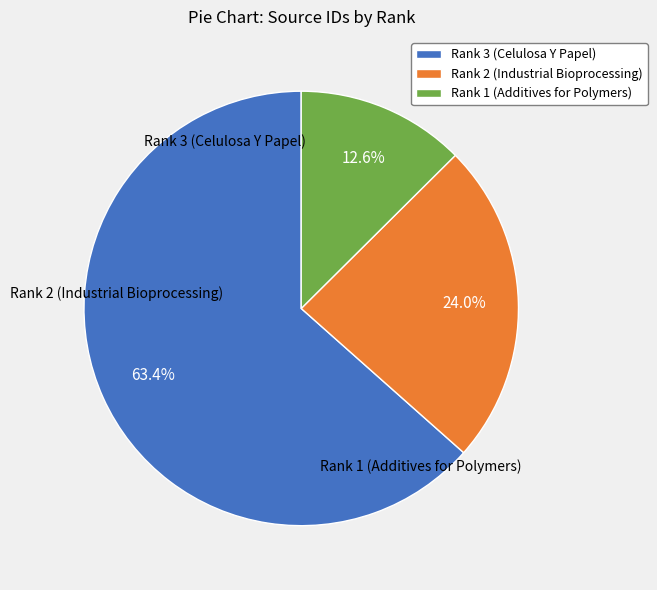

Does Rank 3 (Celulosa Y Papel) represent more than half of the total?

Yes